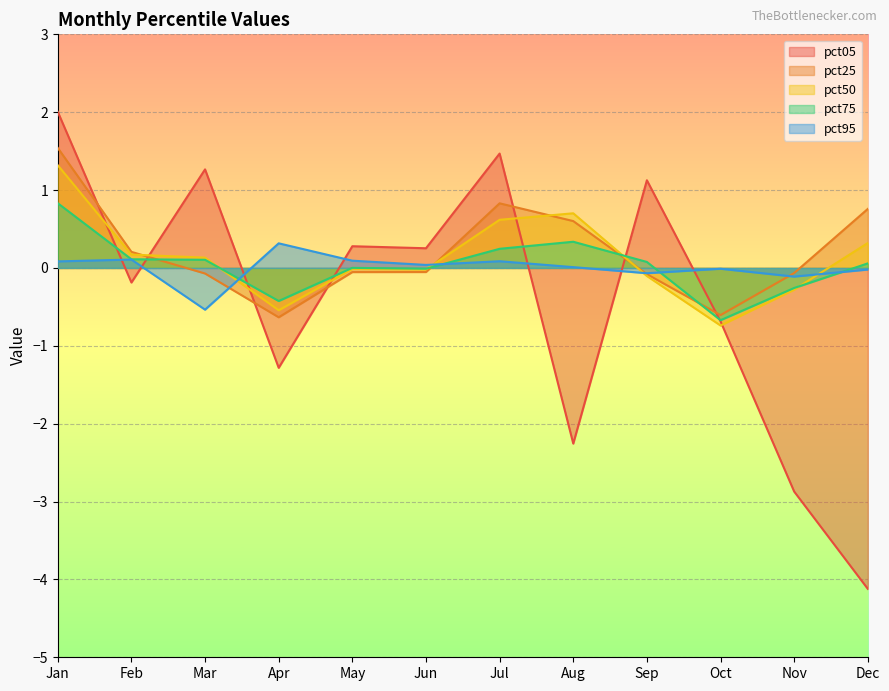

How many lines are shown in the chart?

5